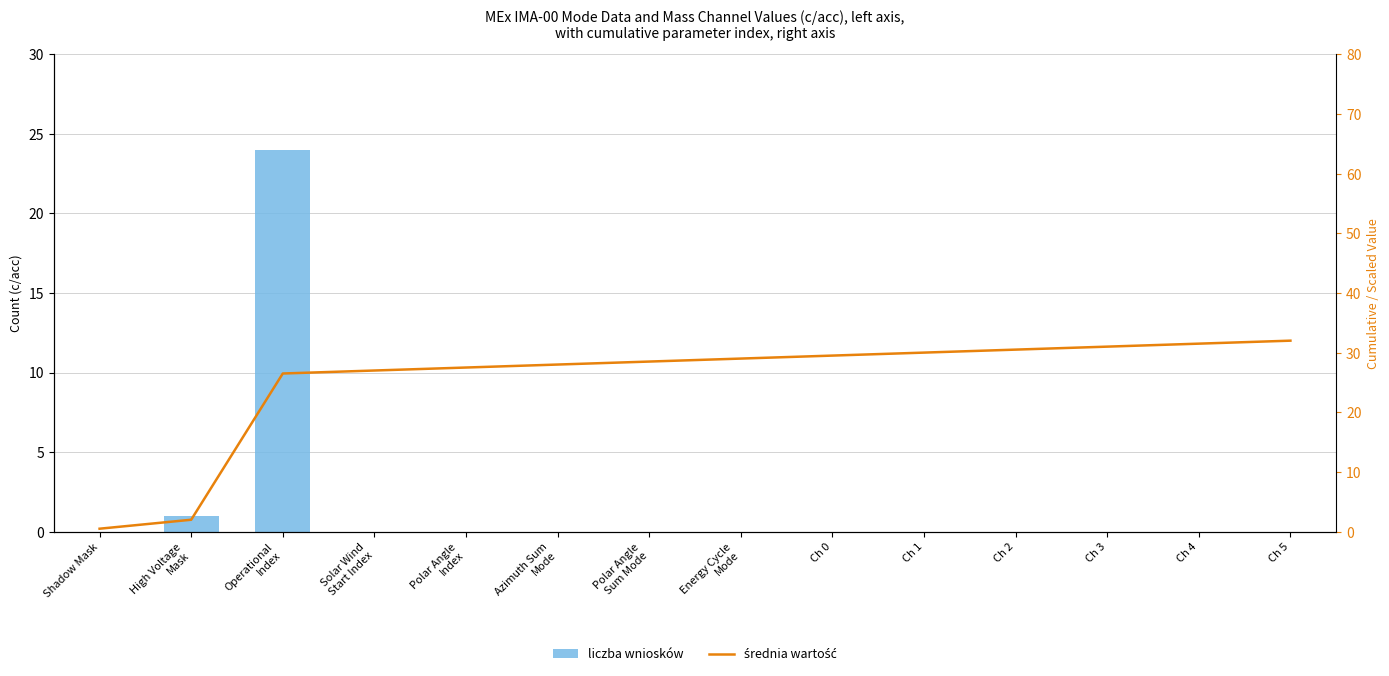

How many data points does each series have?

14